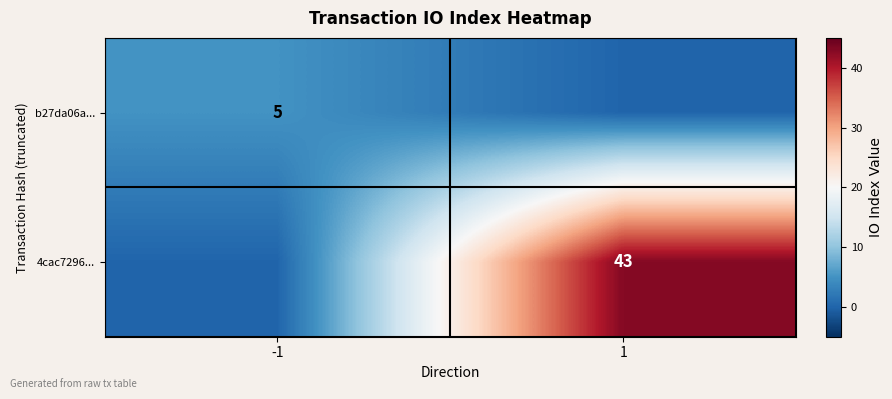

The b27da06a... series shows 5 at -1. True or false?

True